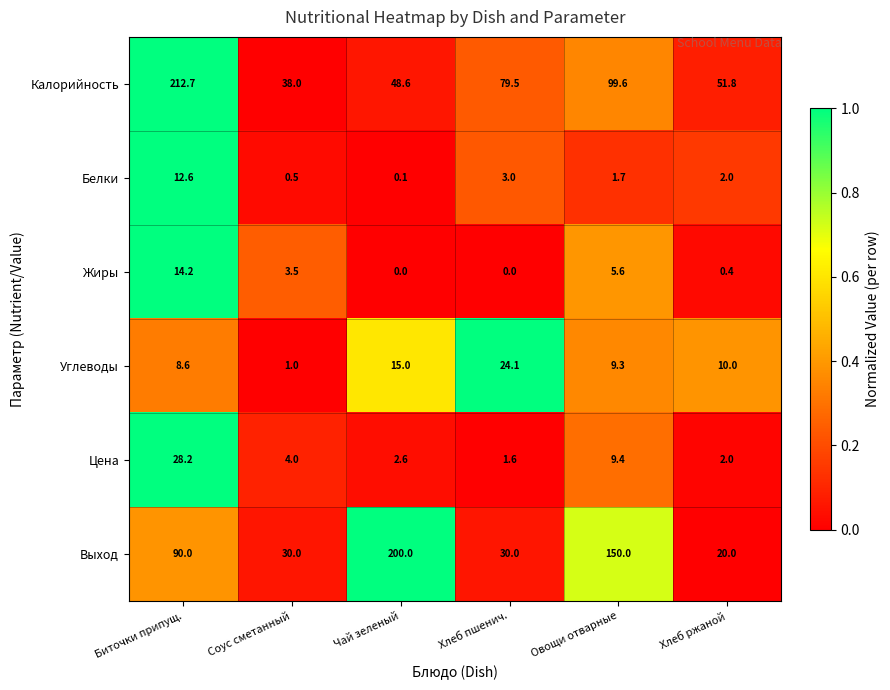

What is the difference between the Углеводы values at Овощи отварные and Чай зеленый?

5.7